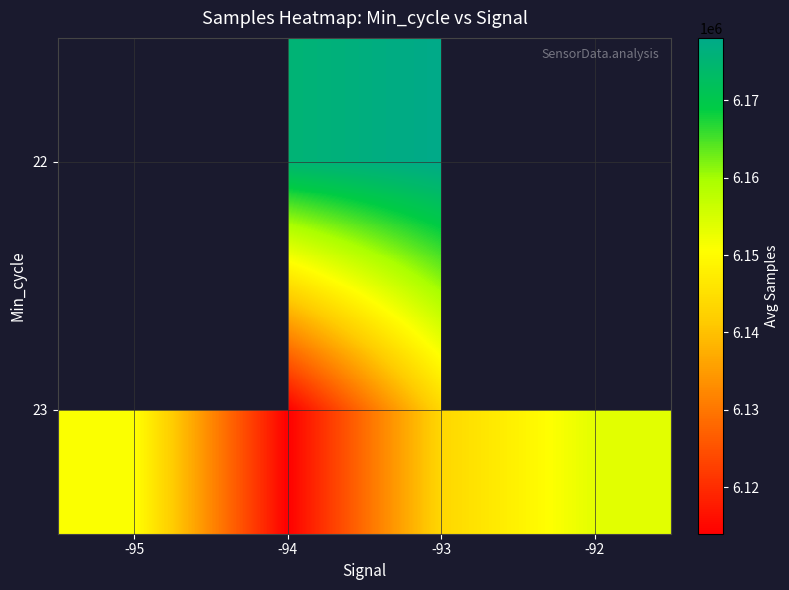

What is the difference between the highest and lowest values at -94?

61248.7